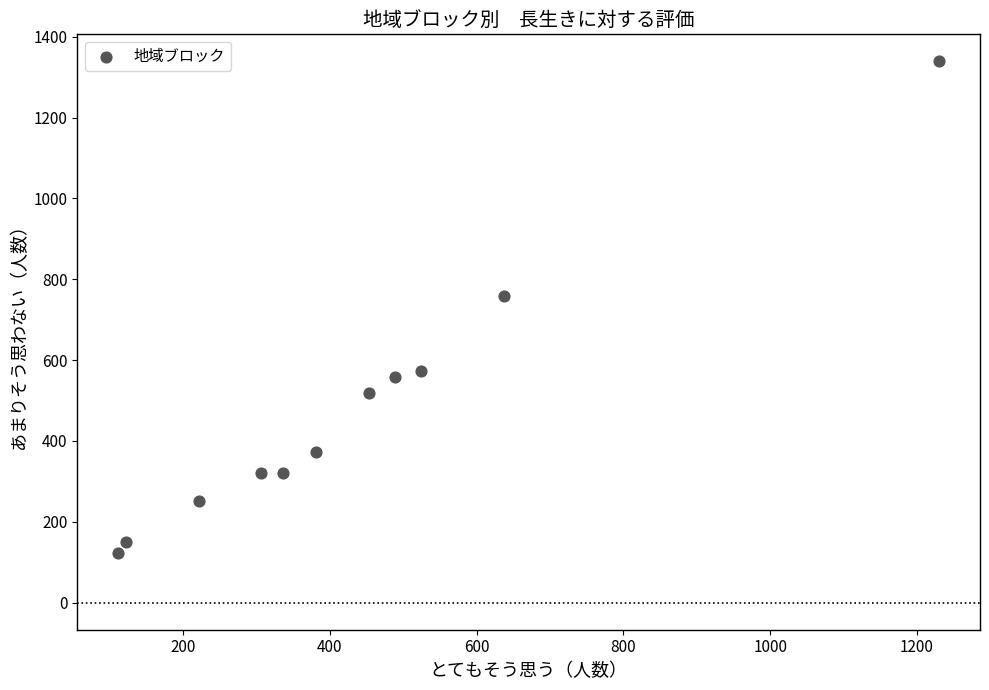

What Y value in the scatter plot is closest to 731?

758